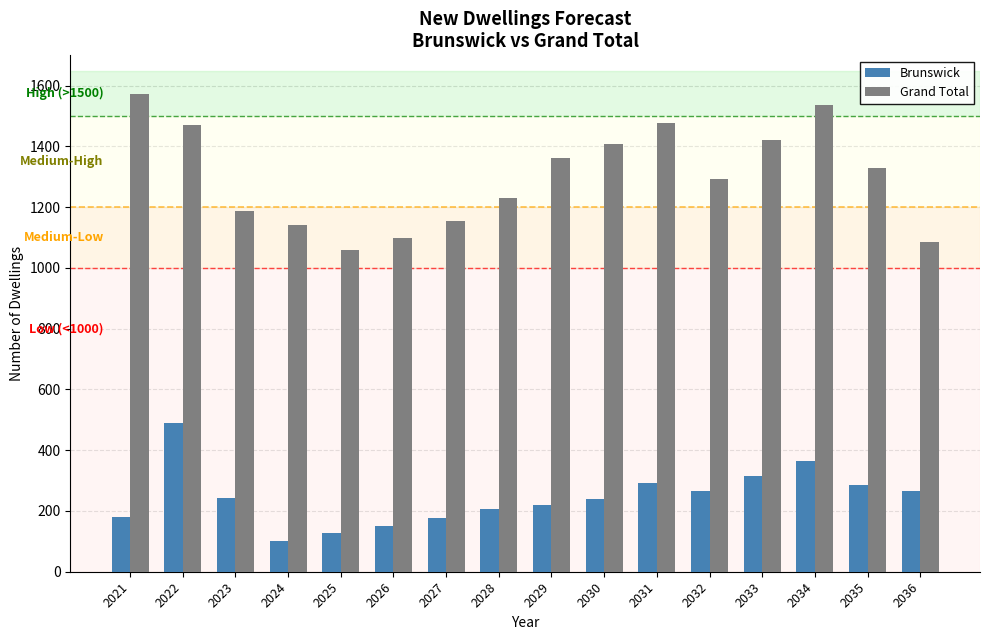

What is the approximate value of Brunswick at 2035?

286